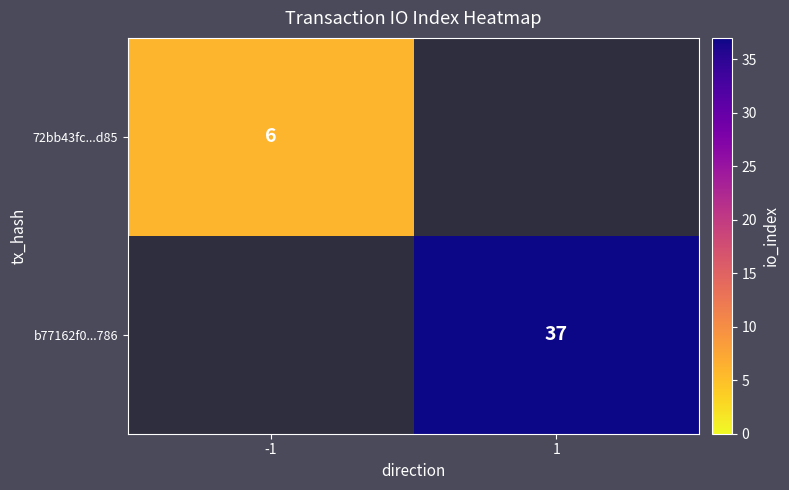

Is the value of 72bb43fc...d85 at -1 greater than the value of b77162f0...786 at 1?

No